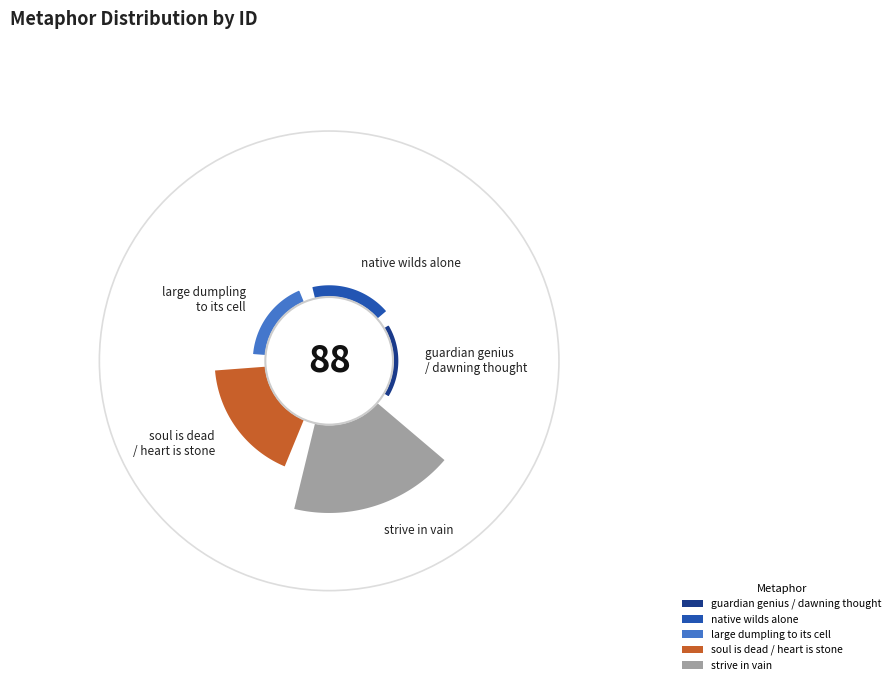

How many segments does this pie chart have?

5